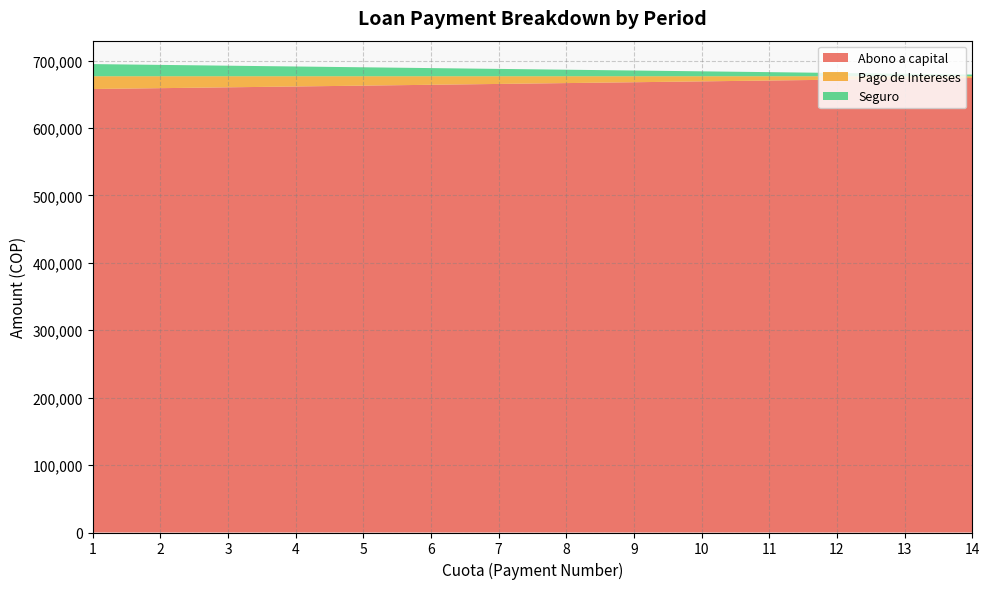

Reading right to left, transcribe all the data shown in this chart.

Abono a capital: 14=674267.2	13=672990.7	12=671716.6	11=670444.9	10=669175.6	9=667908.8	8=666644.3	7=665382.3	6=664122.6	5=662865.3	4=661610.4	3=660357.8	2=659107.7	1=657859.9
Pago de Intereses: 14=2560.3	13=3836.8	12=5110.8	11=6382.5	10=7651.8	9=8918.6	8=10183.1	7=11445.2	6=12704.8	5=13962.1	4=15217.0	3=16469.6	2=17719.7	1=18967.5
Seguro: 14=2429.7	13=3641.1	12=4850.1	11=6056.9	10=7261.4	9=8463.7	8=9663.6	7=10861.3	6=12056.8	5=13249.9	4=14440.8	3=15629.5	2=16815.8	1=18000.0